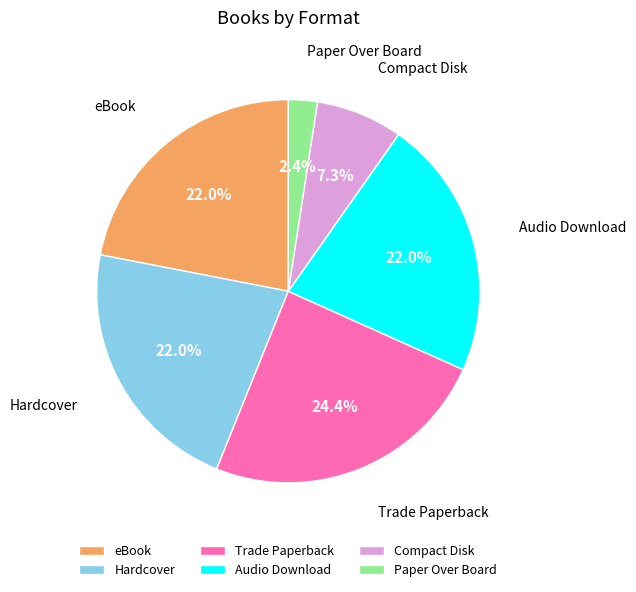

Is there a majority slice in this chart?

No